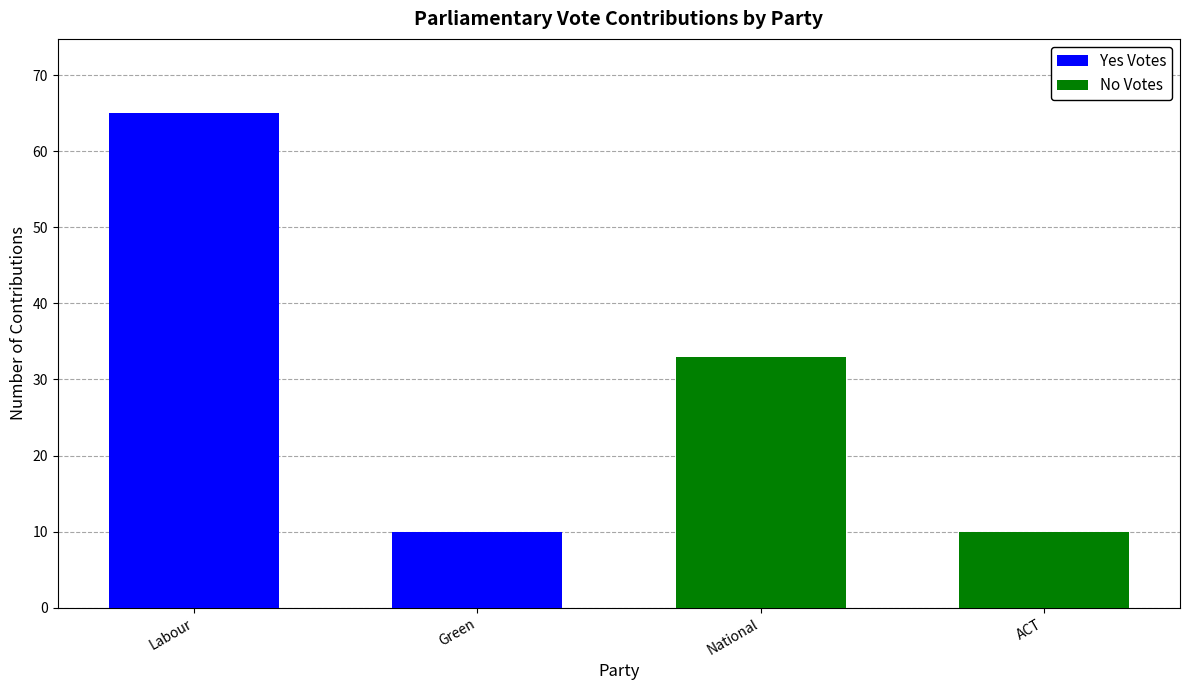

Where is Yes Votes nearest to the value 32?

Green